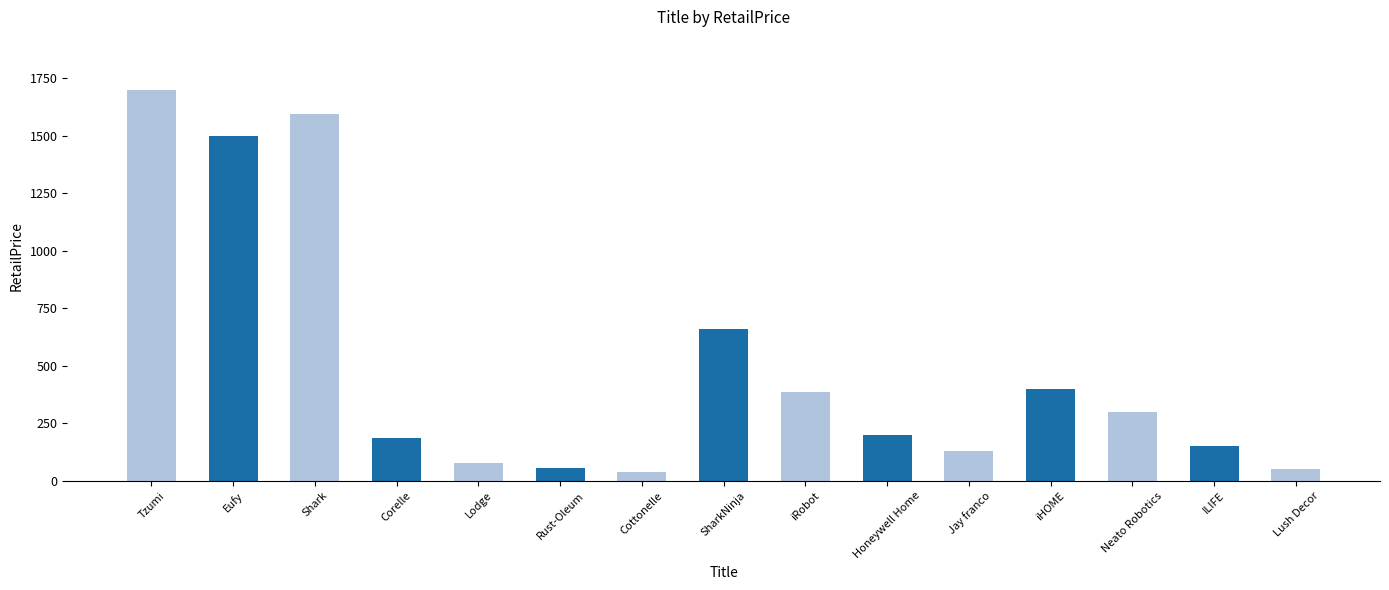

What is the change in value from Shark to Cottonelle?

-1558.6